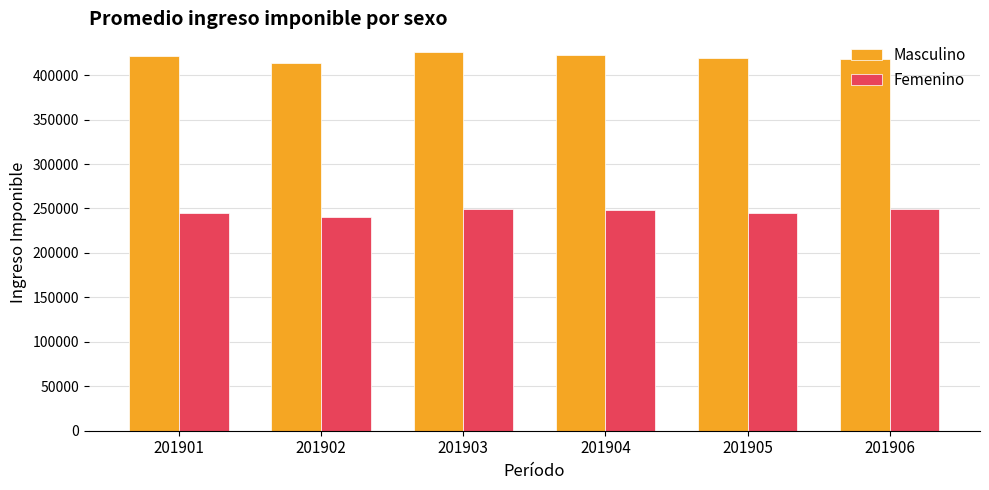

What is the spread (max minus min) of values at 201906?

168854.5